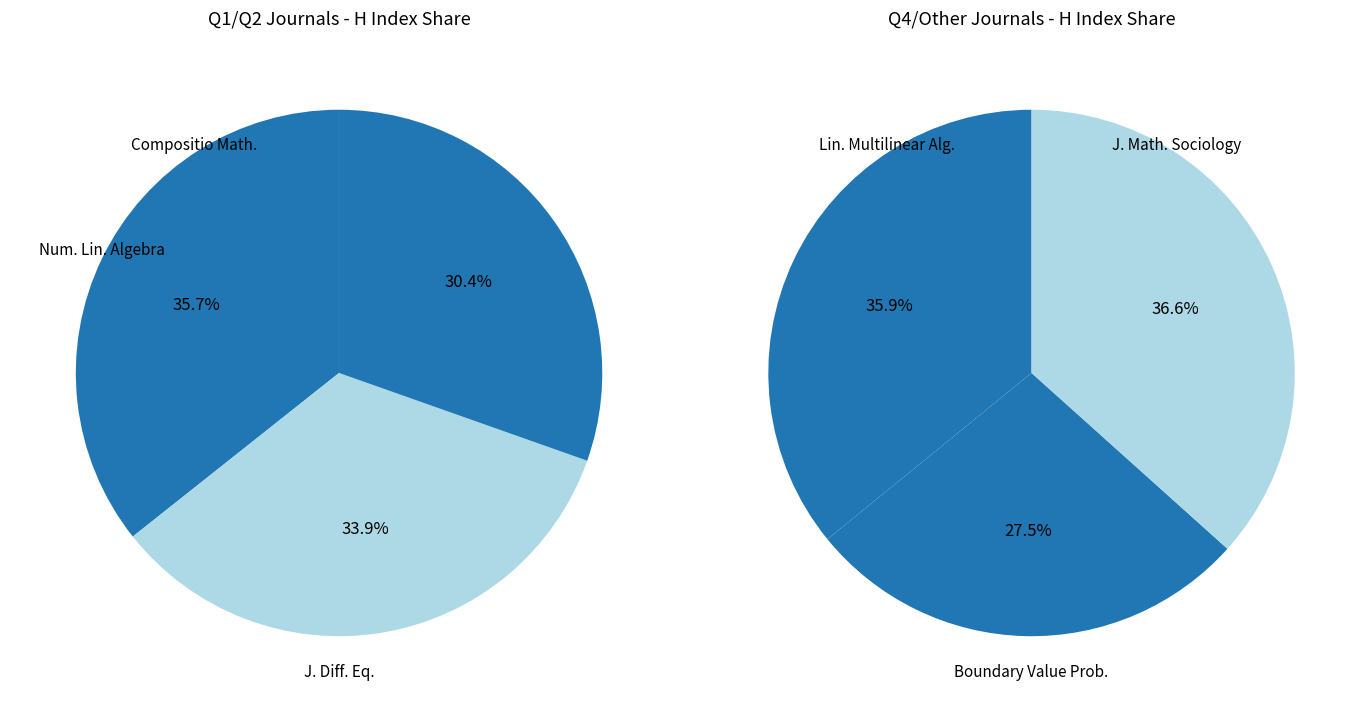

Which category has the biggest portion of the pie?

Compositio Mathematica